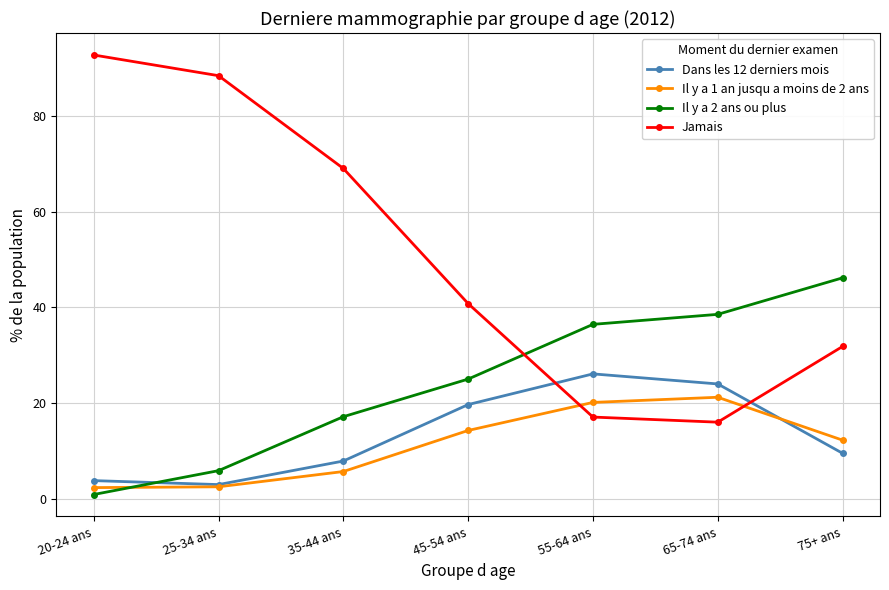

What is the value of the Il y a 1 an jusqu a moins de 2 ans point at the 7th from the left?

12.3